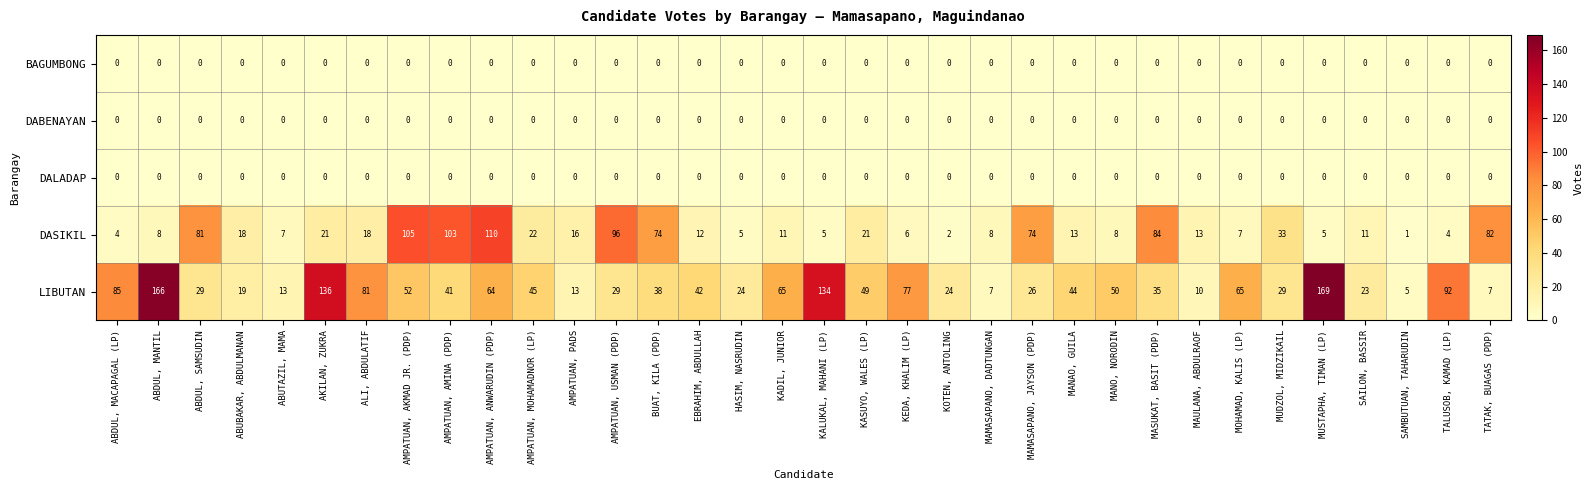

At how many categories does at least one series exceed 70?

17